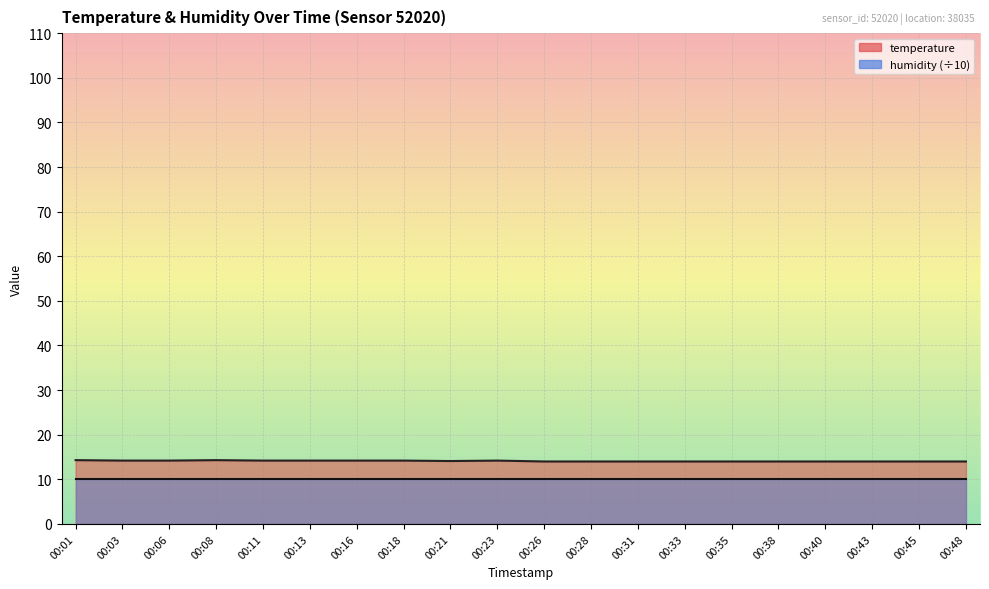

True or false: there are more than 0 points higher than both neighbors.

True